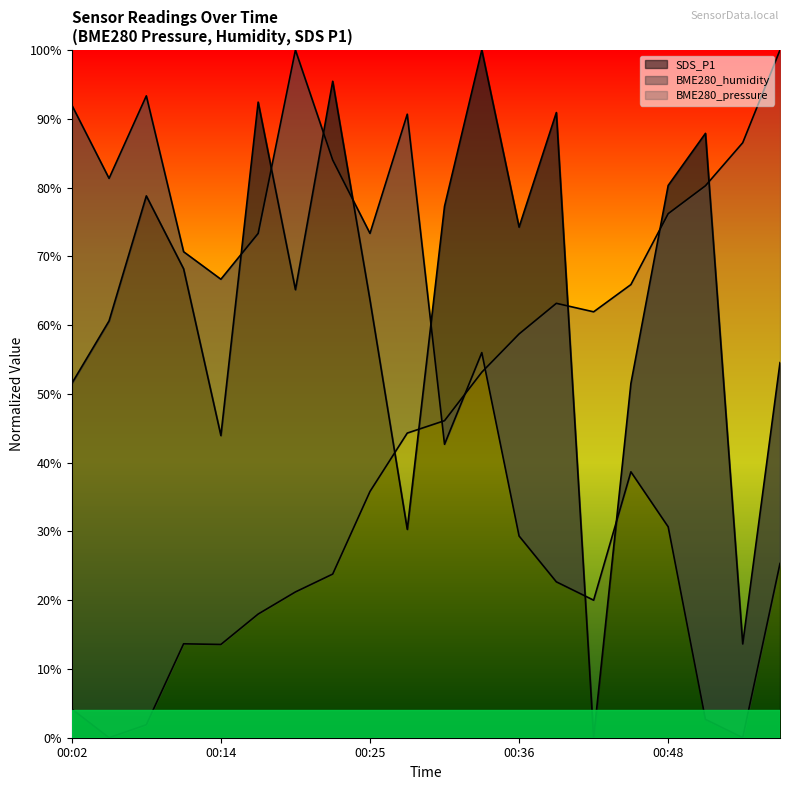

Between 00:22 and 00:08, which is larger?

00:22